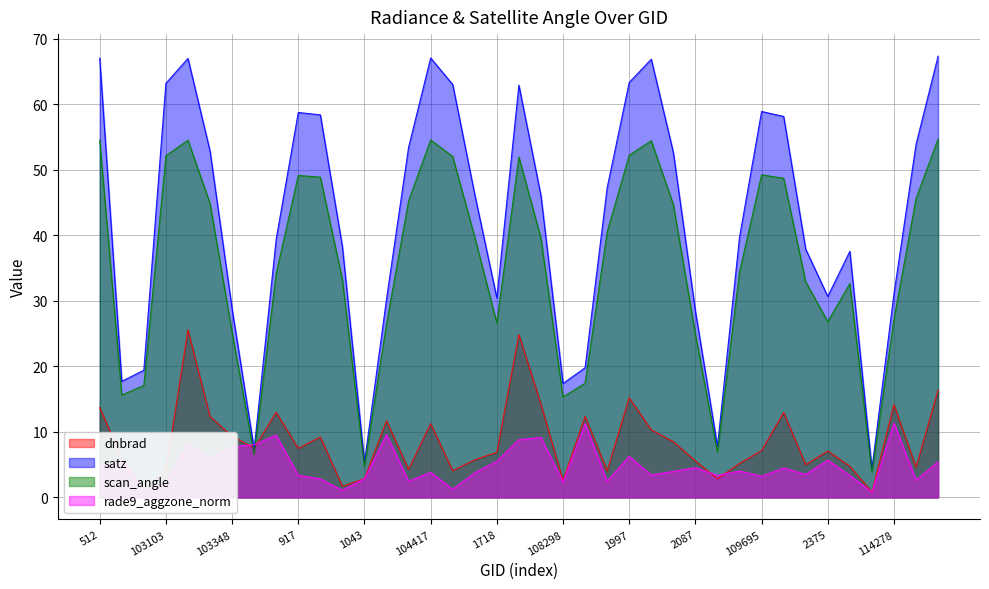

Between 1853 and 109695, which is larger?

1853